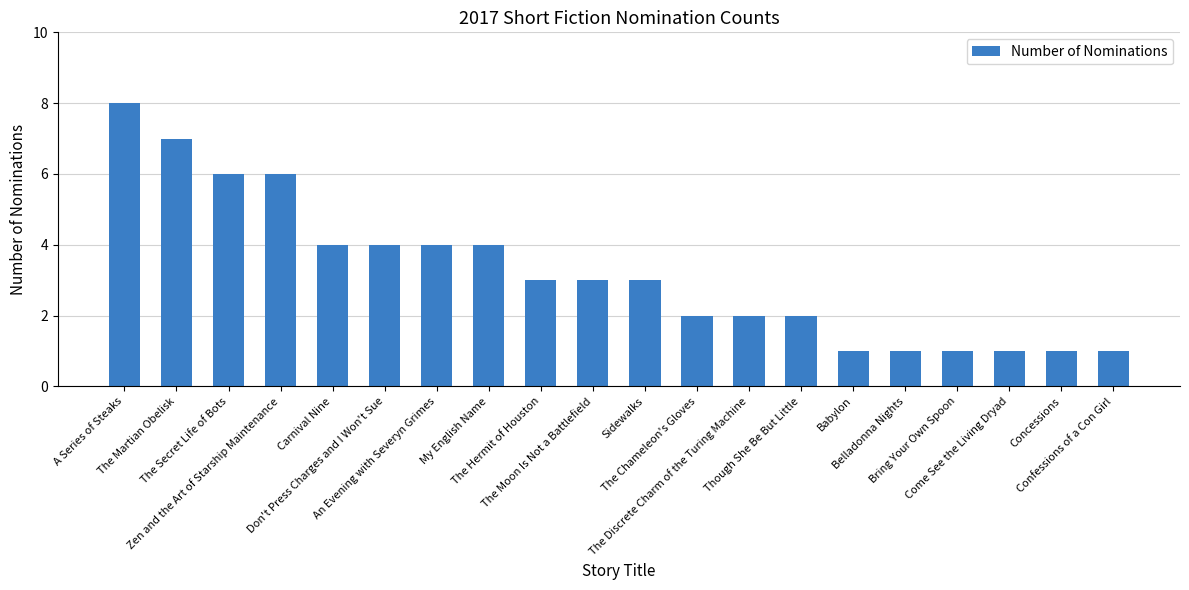

Count the values in the range 1 to 4.

16